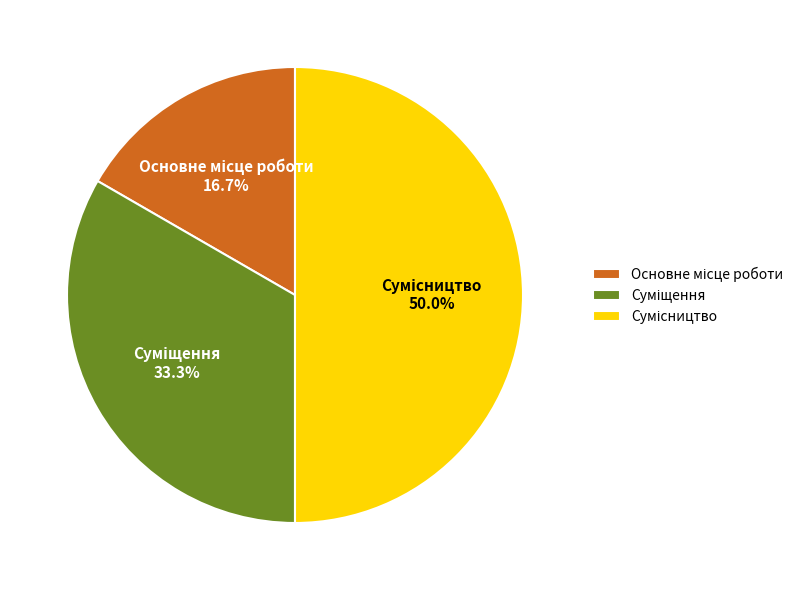

True or false: Сумісництво accounts for 50% of the total.

True